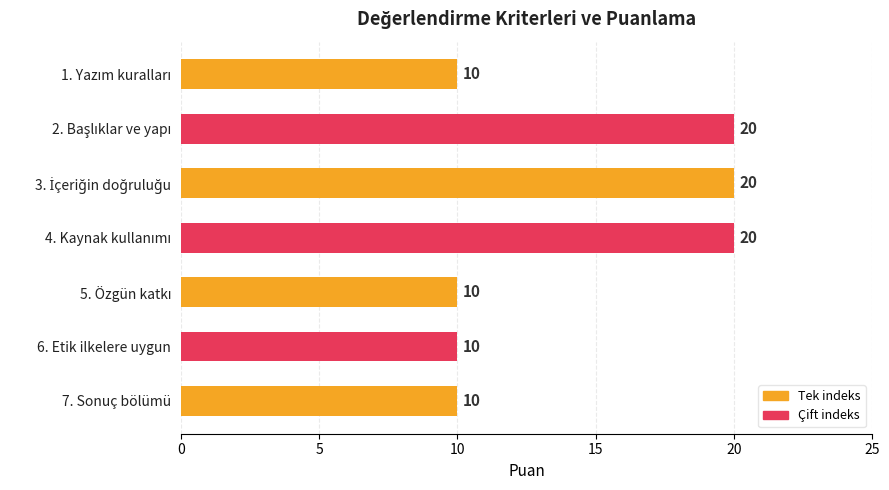

What is the label of the 2nd bar from the bottom?

6. Etik ilkelere uygun